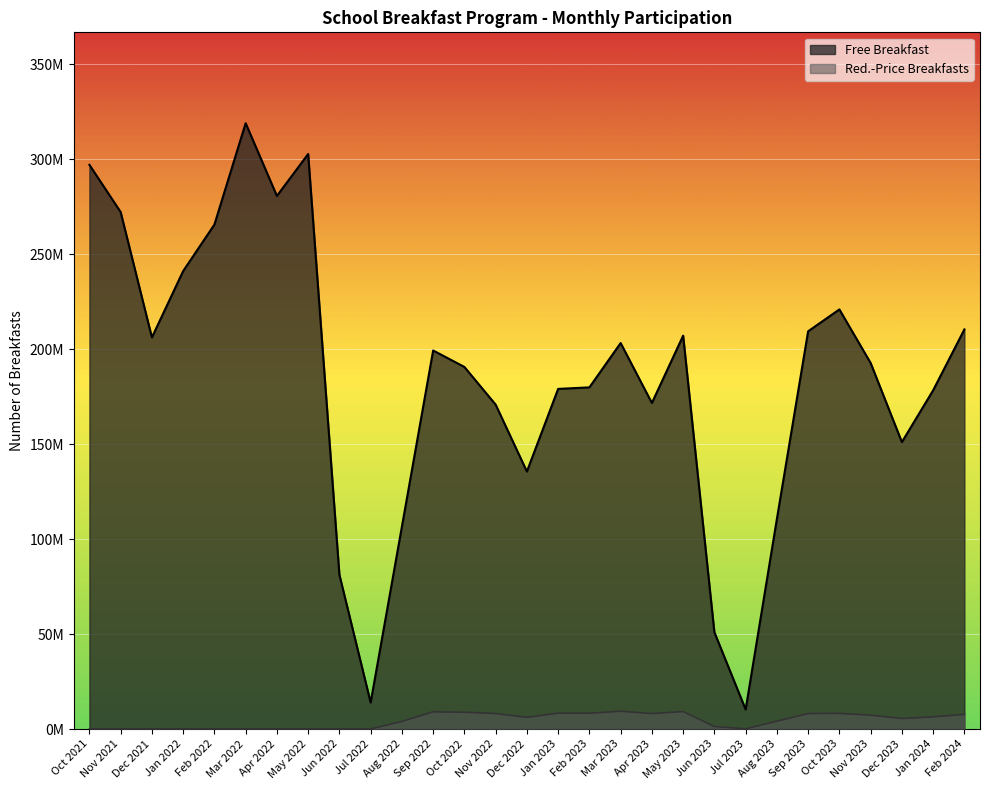

How many lines are shown in the chart?

2